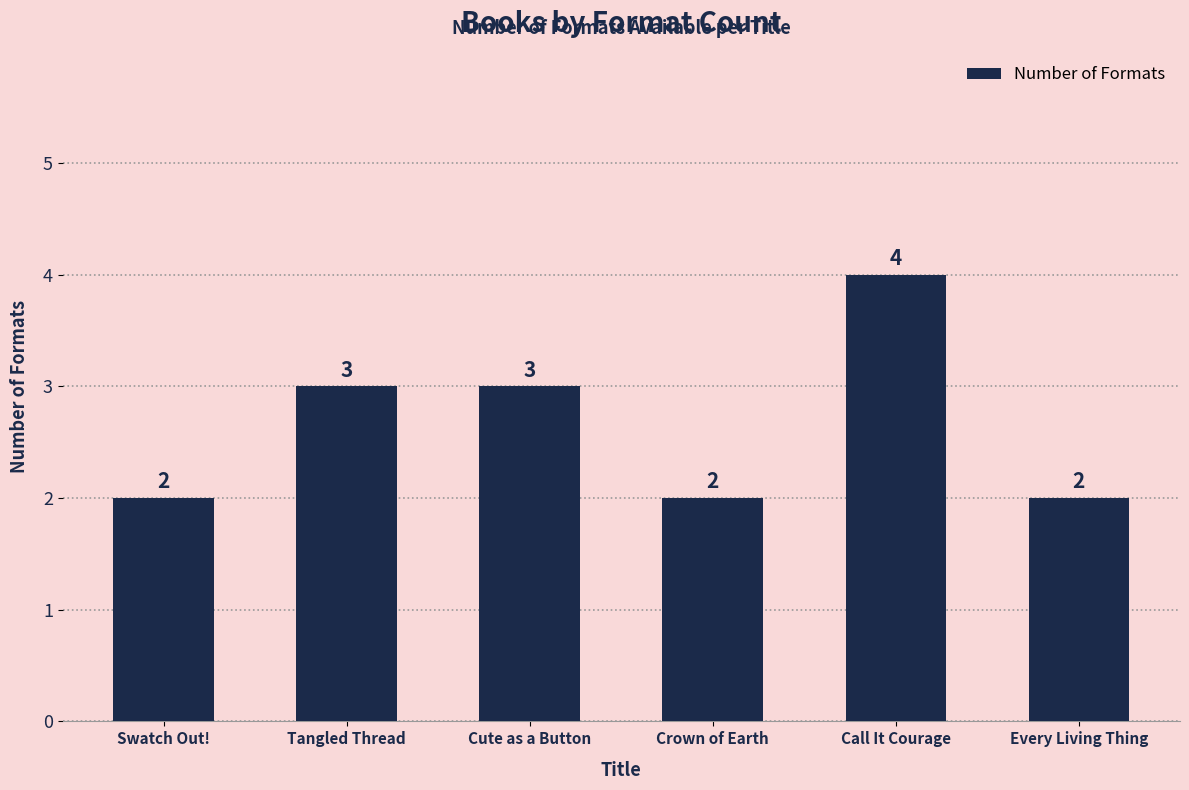

The value at Tangled Thread is 3. True or false?

True